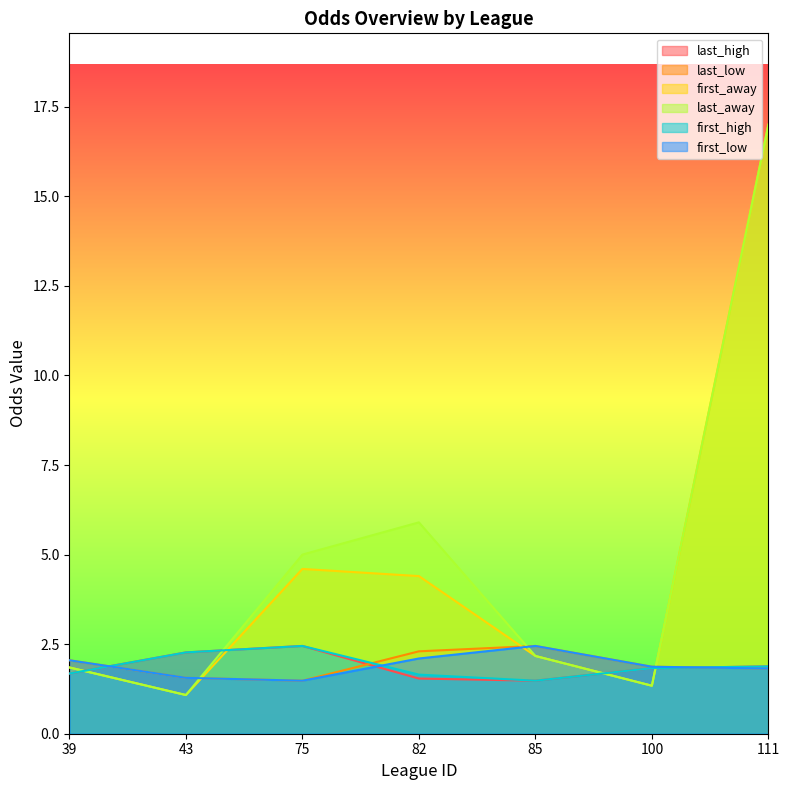

Reading right to left, what are all the values shown in this chart?

last_high: 1.9	1.8	1.5	1.5	2.5	2.3	1.7
last_low: 1.8	1.9	2.5	2.3	1.5	1.6	2.0
first_away: 17.0	1.3	2.2	4.4	4.6	1.1	1.9
last_away: 17.0	1.3	2.2	5.9	5.0	1.1	1.9
first_high: 1.9	1.8	1.5	1.6	2.5	2.3	1.7
first_low: 1.8	1.9	2.5	2.1	1.5	1.6	2.0